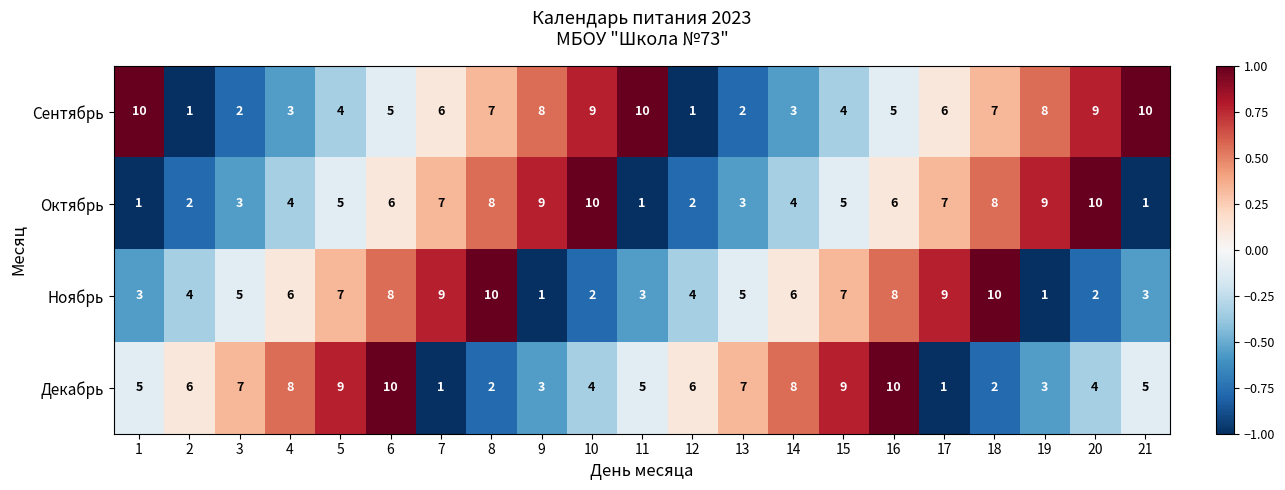

At 12, list the series in order from largest to smallest.

Декабрь, Ноябрь, Октябрь, Сентябрь